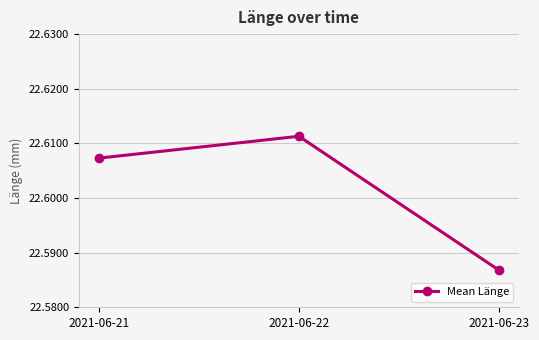

At which category does the chart reach its peak across all series?

2021-06-22